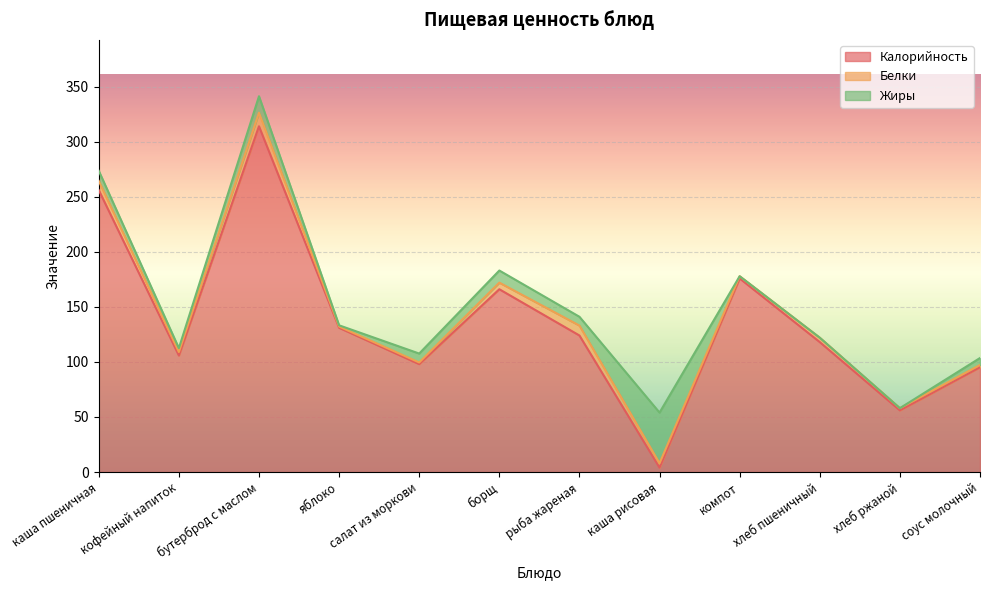

At which category is the sum across all series the highest?

бутерброд с маслом